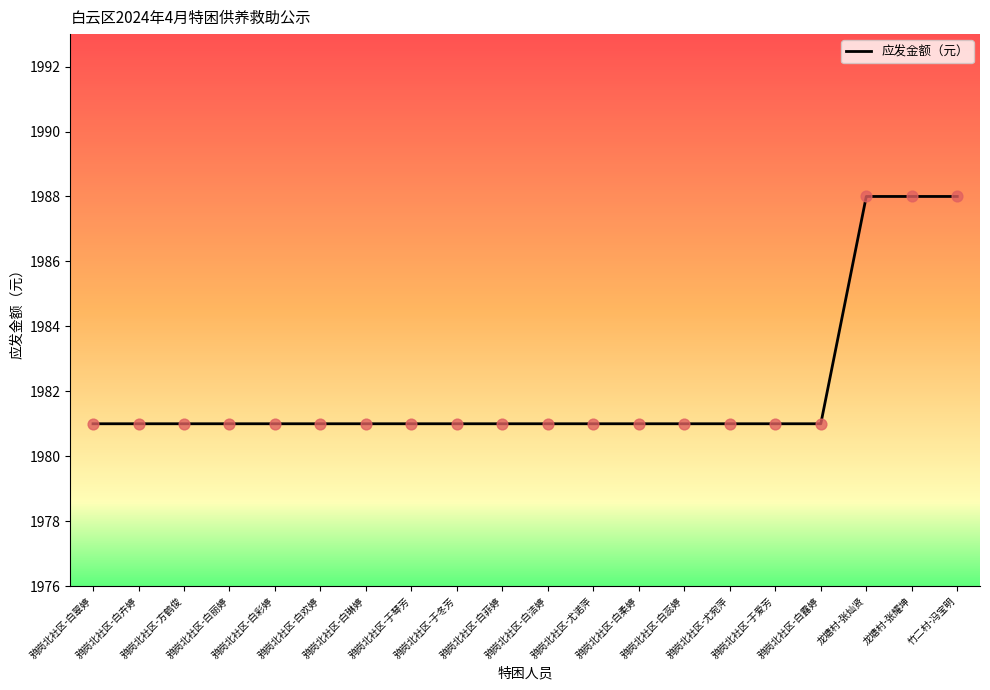

What is the change in value from 鸦岗北社区-白彩婷 to 竹二村-冯宝明?

+7